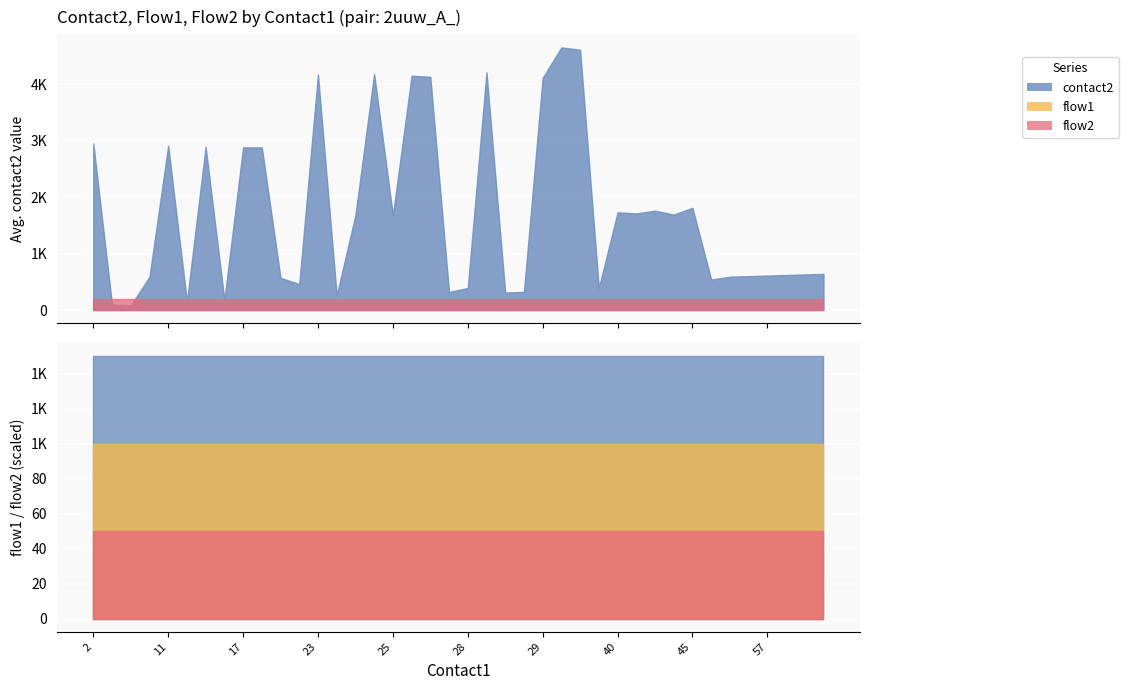

True or false: contact2 and flow1 intersect in this chart.

False